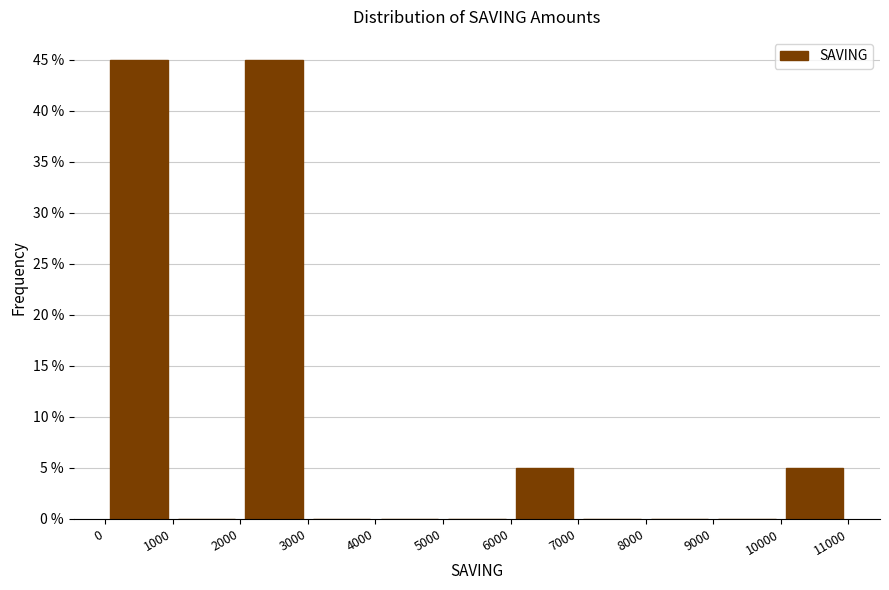

What is the height of the bar covering 10000 to 11000 on the x-axis? The values are not printed on the chart, so give them approximately, as read against the axis.

5